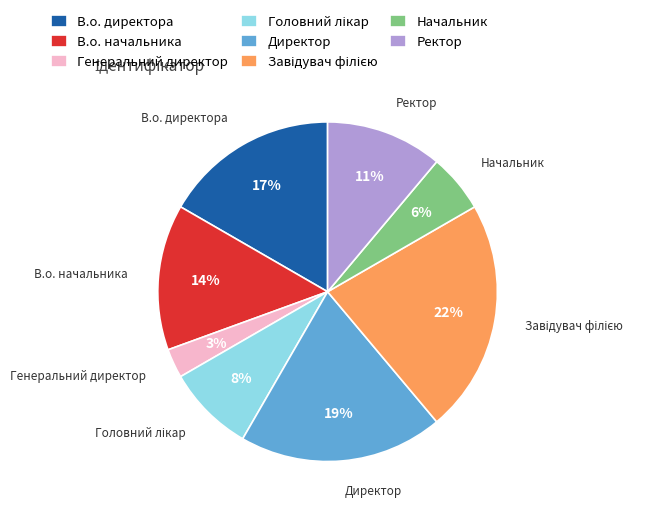

To the nearest percent, what is the combined percentage of Начальник and Ректор?

17%